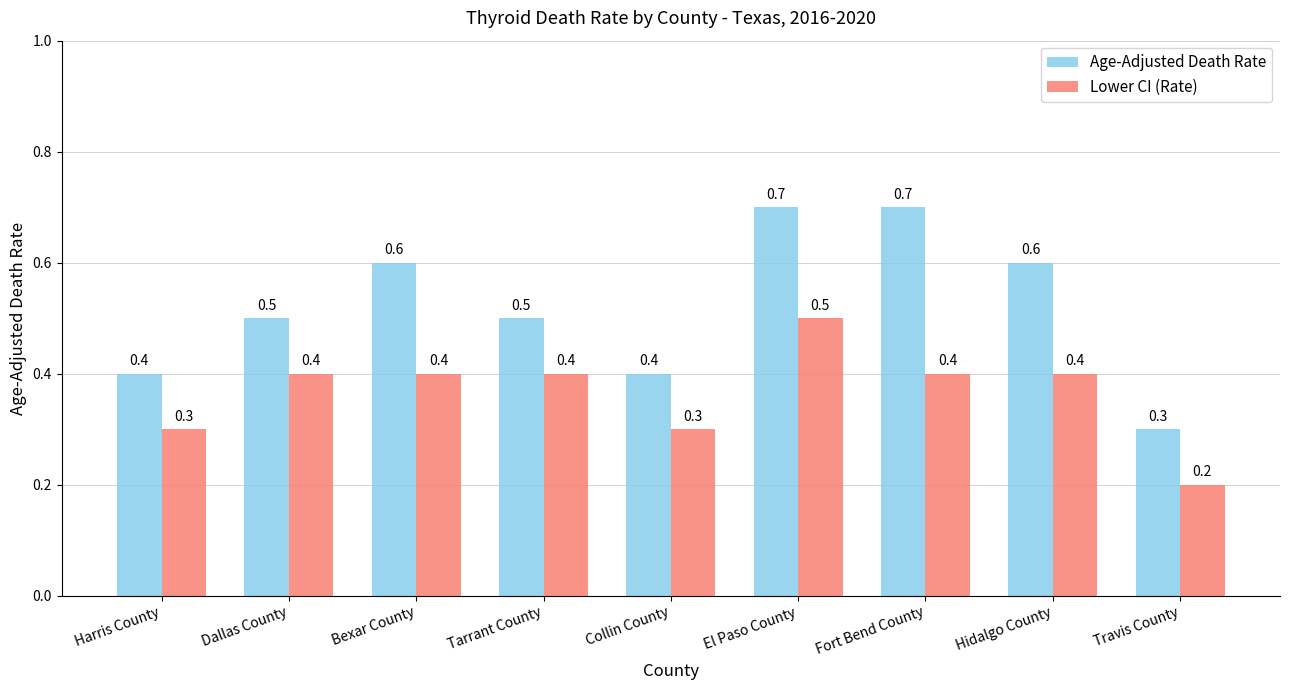

What is the difference between the second highest and second lowest values in the Lower CI (Rate) series?

0.1